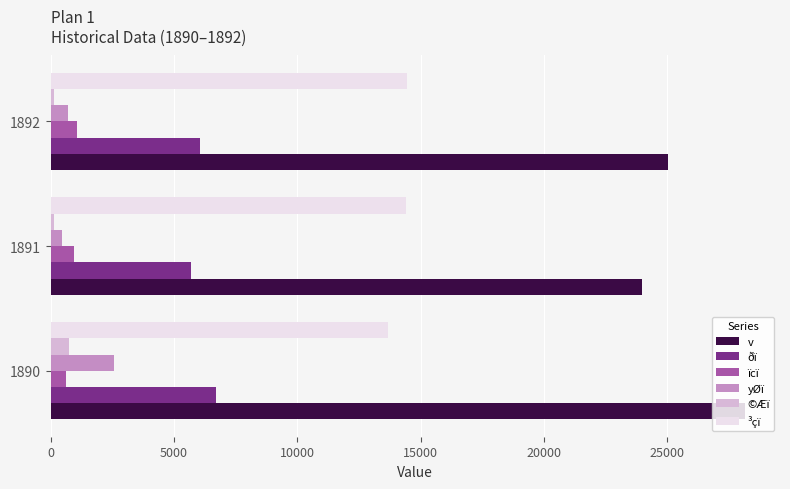

The ©Æï series shows 721 at 1890. True or false?

True